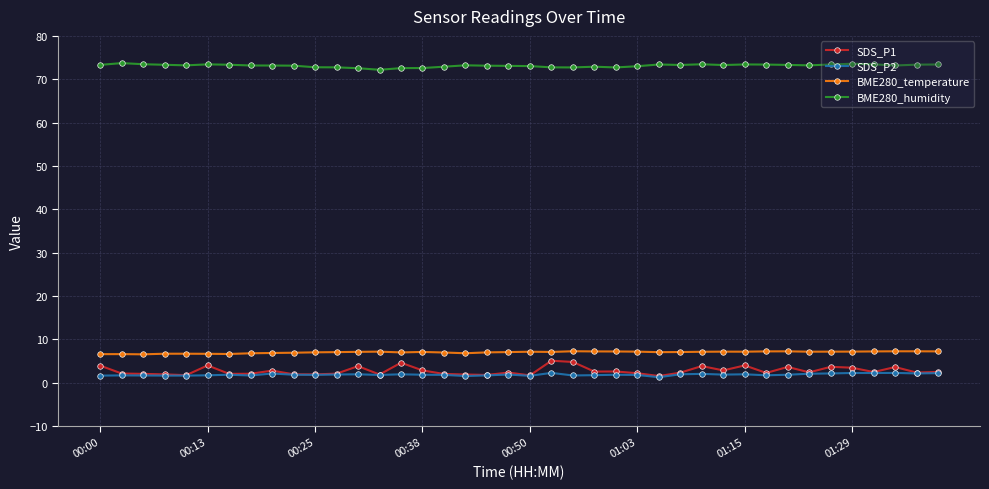

What is the value of the BME280_temperature point at the 38th from the left?

7.2